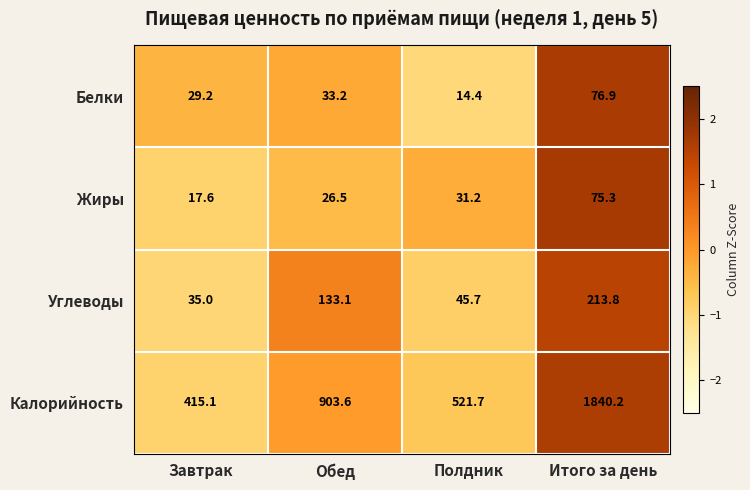

What is the difference between the second highest and second lowest values in the Белки series?

4.0